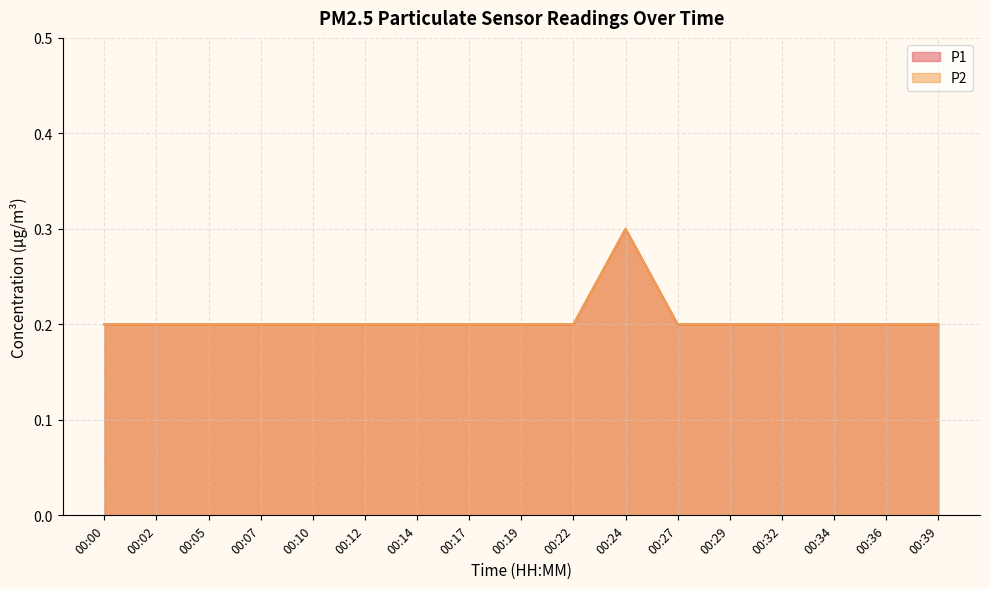

True or false: P2 has a value of 0.1 at 00:27.

False